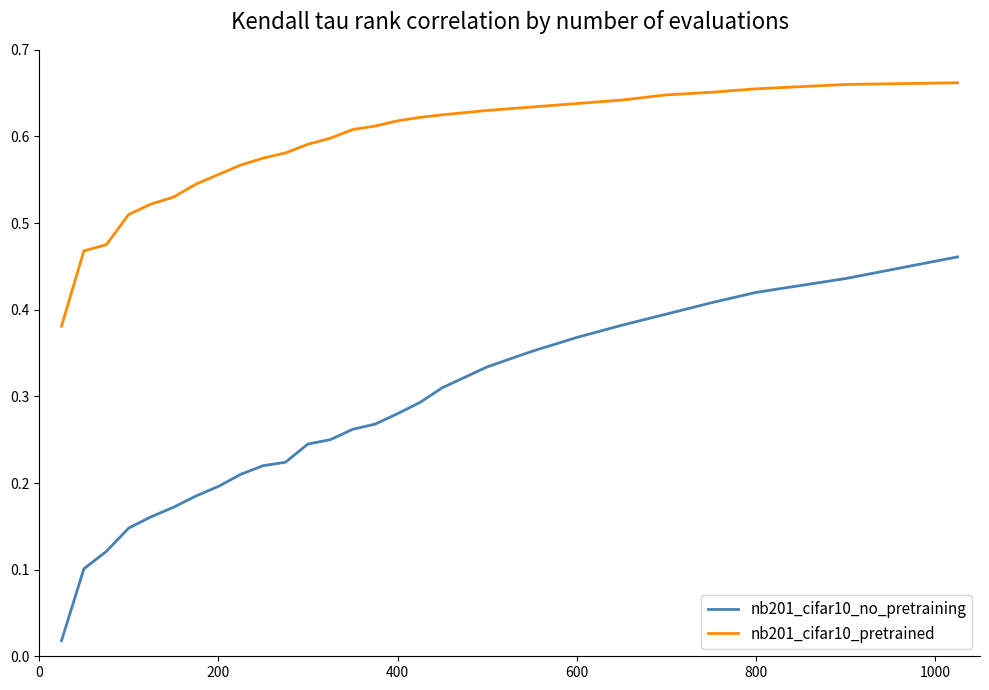

True or false: nb201_cifar10_no_pretraining and nb201_cifar10_pretrained intersect in this chart.

False